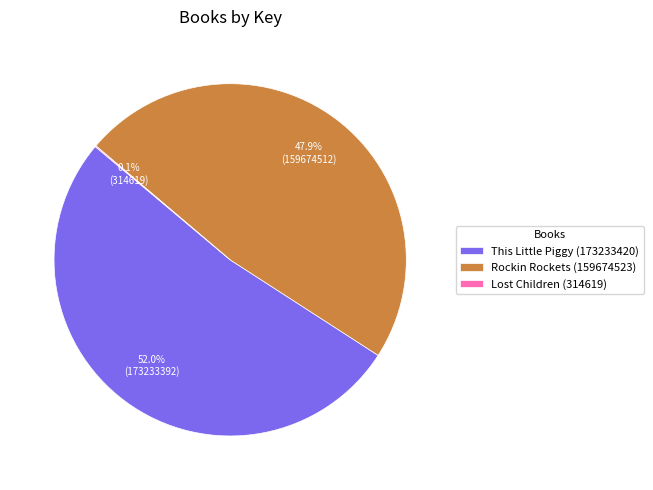

Do This Little Piggy (173233420) and Rockin Rockets (159674523) together represent more than half of the pie?

Yes